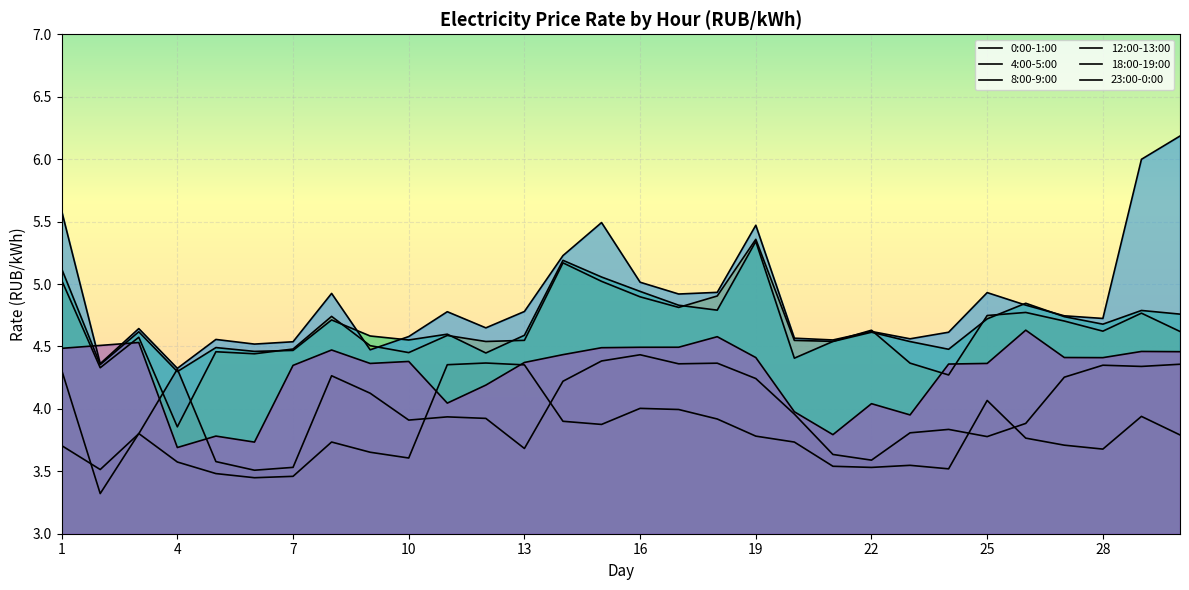

Count the number of categories in the chart.

30